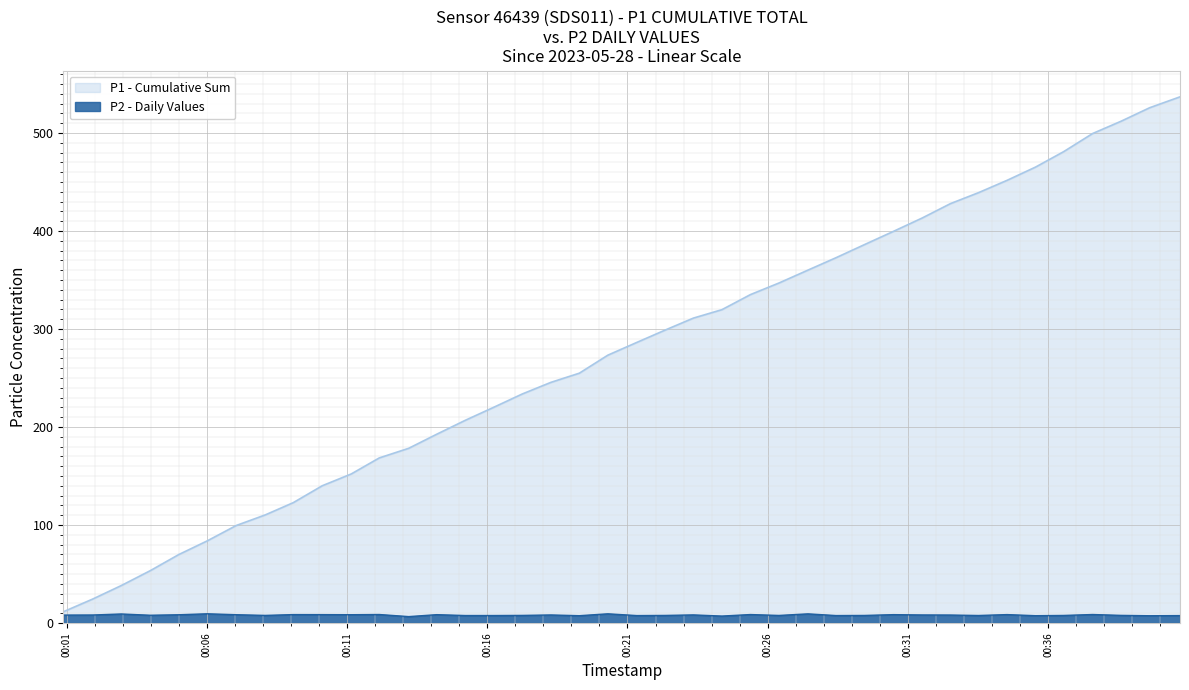

Where is the first local maximum?

2023-05-28T00:02:57